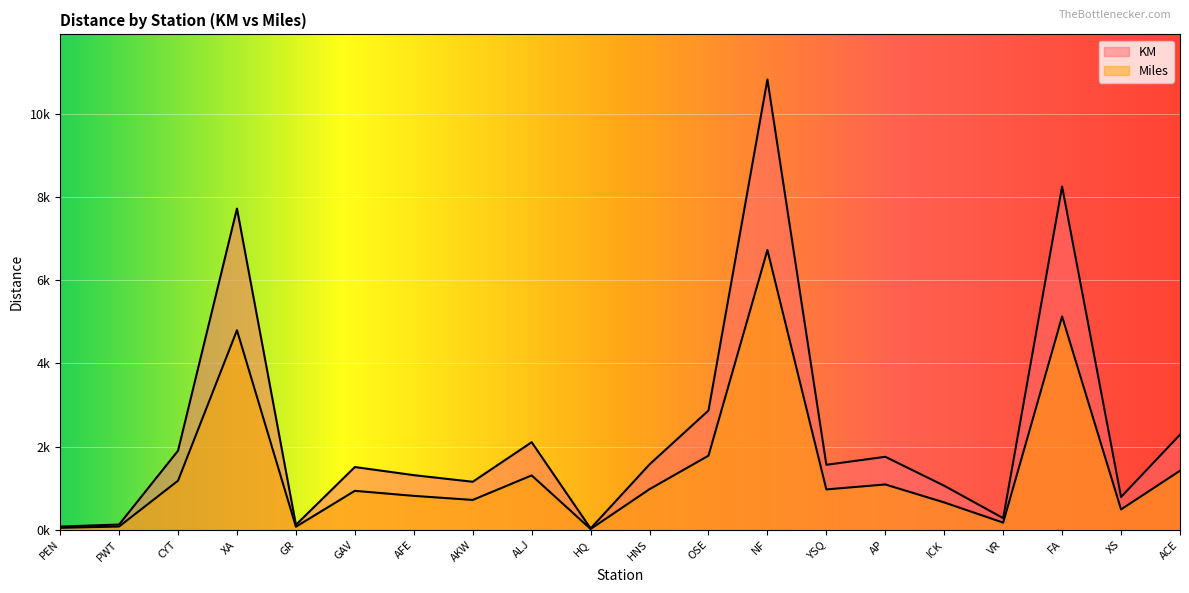

True or false: Miles has a value of 80 at PWT.

True